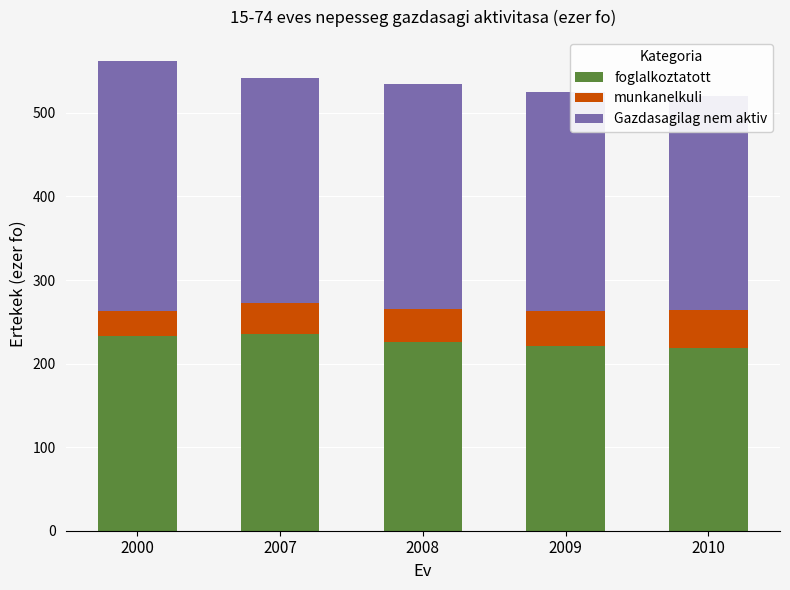

What is the sum of the munkanelkuli values at 2007 and 2008?

76.5